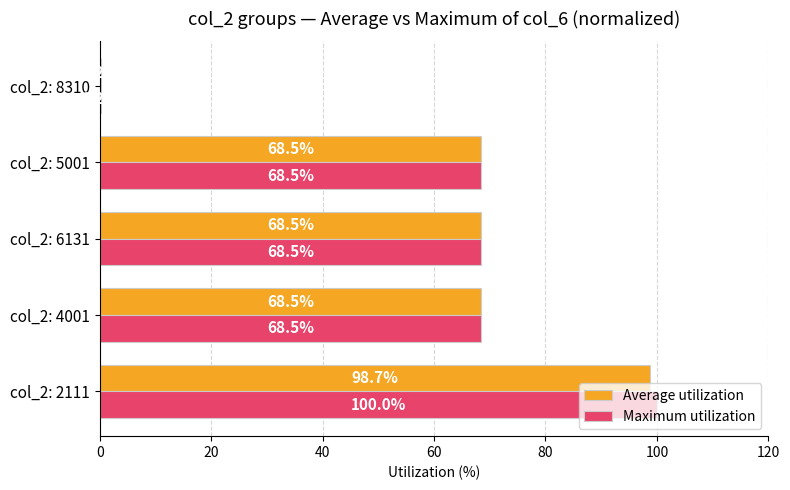

Which series has the largest total across all categories?

Maximum utilization